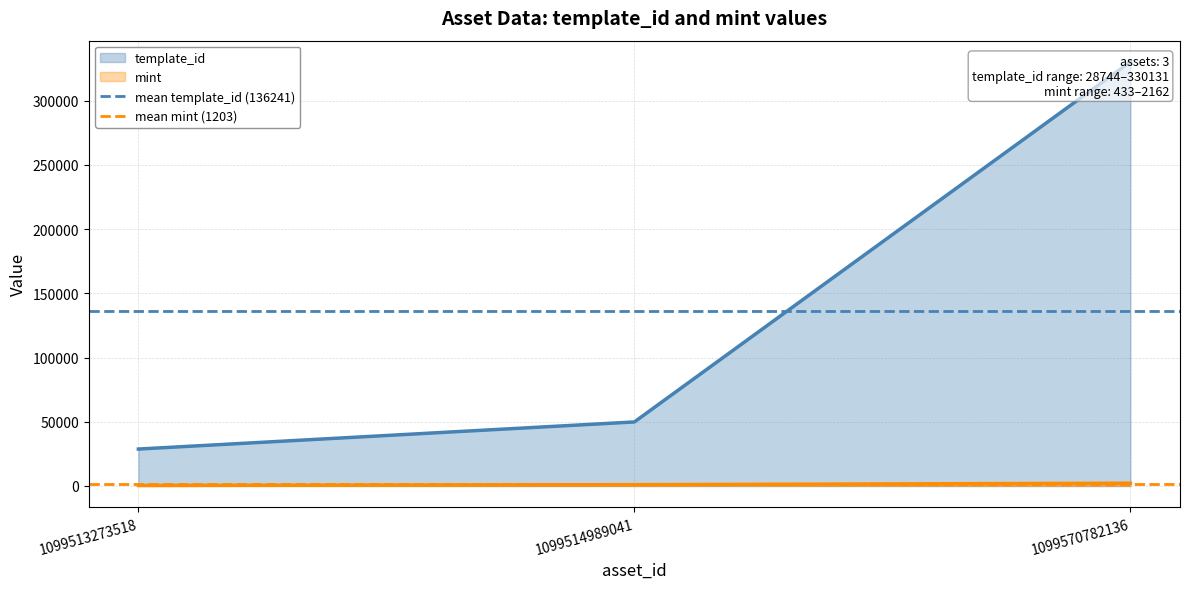

The mint series shows 433 at 1099513273518. True or false?

True